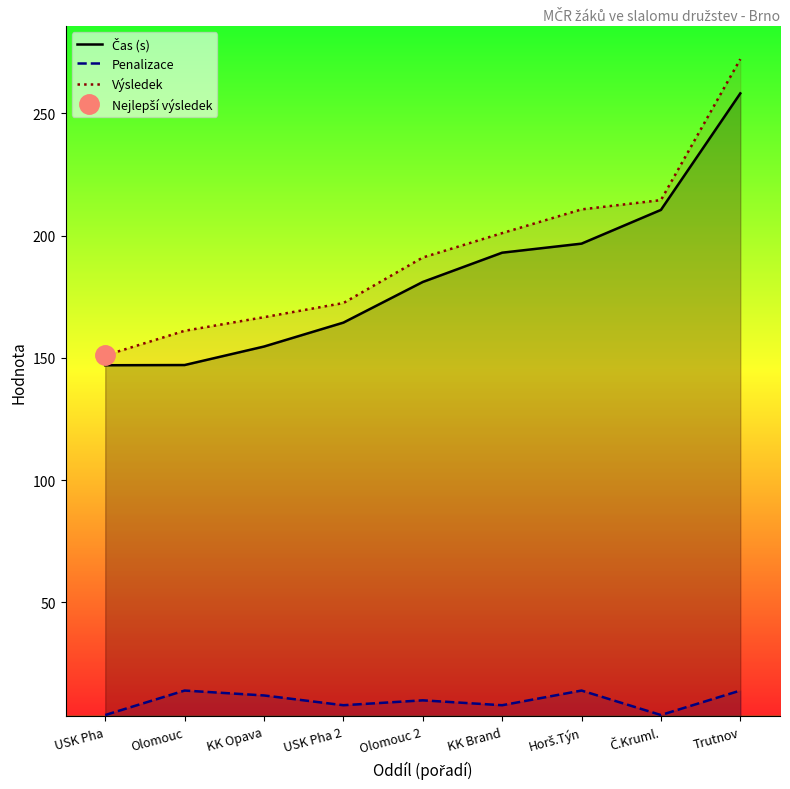

True or false: Výsledek has more than 0 interior local peaks.

False